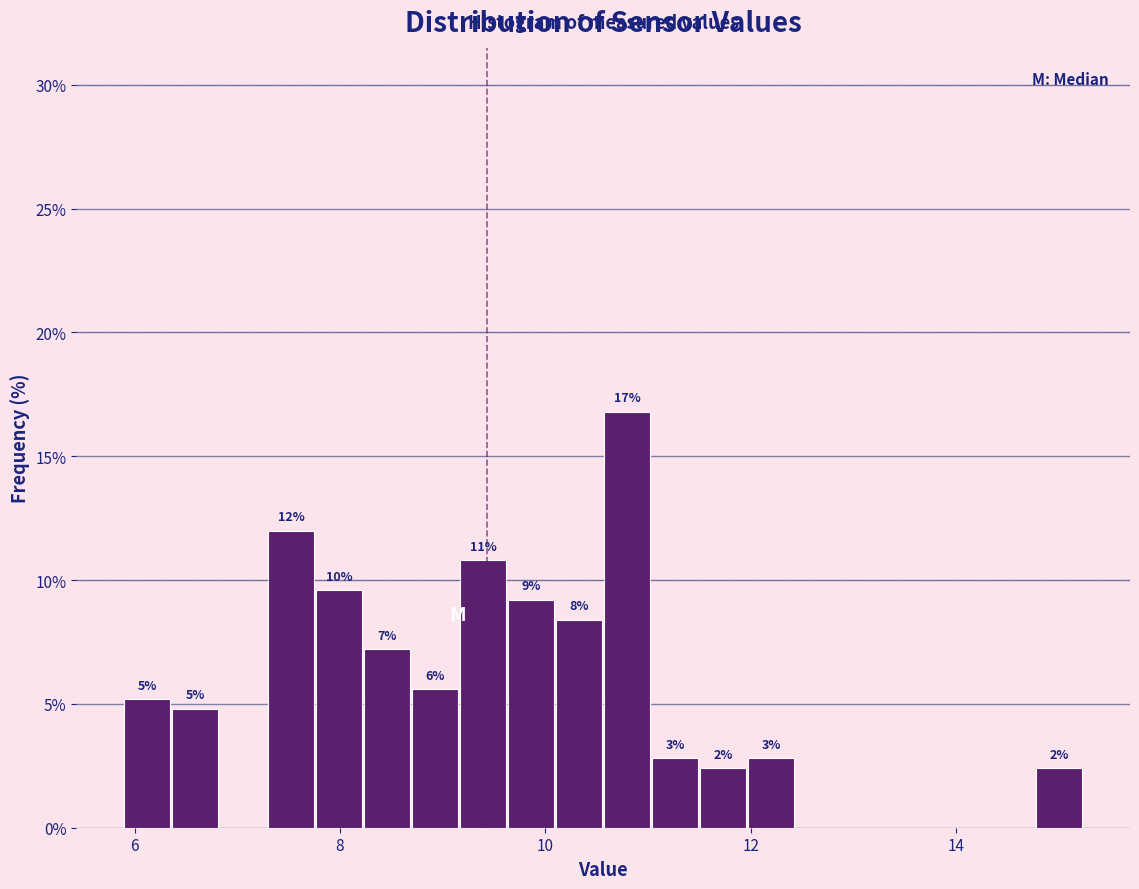

Around what value on the x-axis is the tallest bar? Give the approximate position of its centre, as read against the axis.

10.8